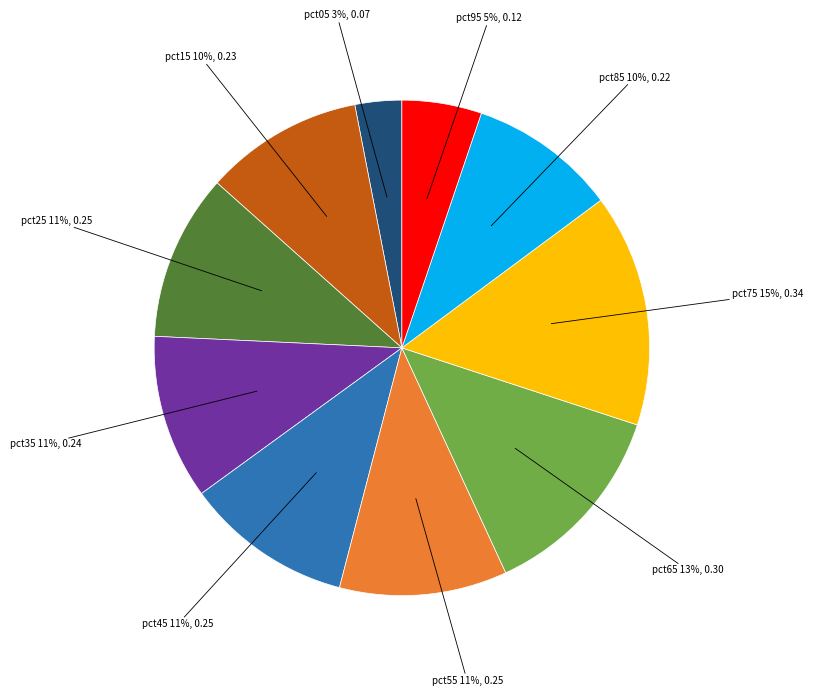

The pct55 slice represents 1% of the pie. True or false?

False